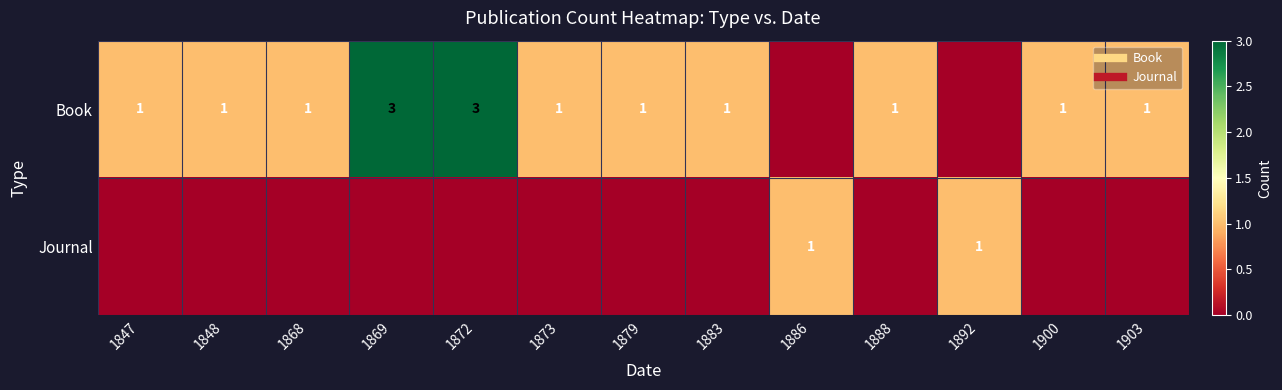

Rank the categories by Journal value from lowest to highest.

1847, 1848, 1868, 1869, 1872, 1873, 1879, 1883, 1888, 1900, 1903, 1886, 1892